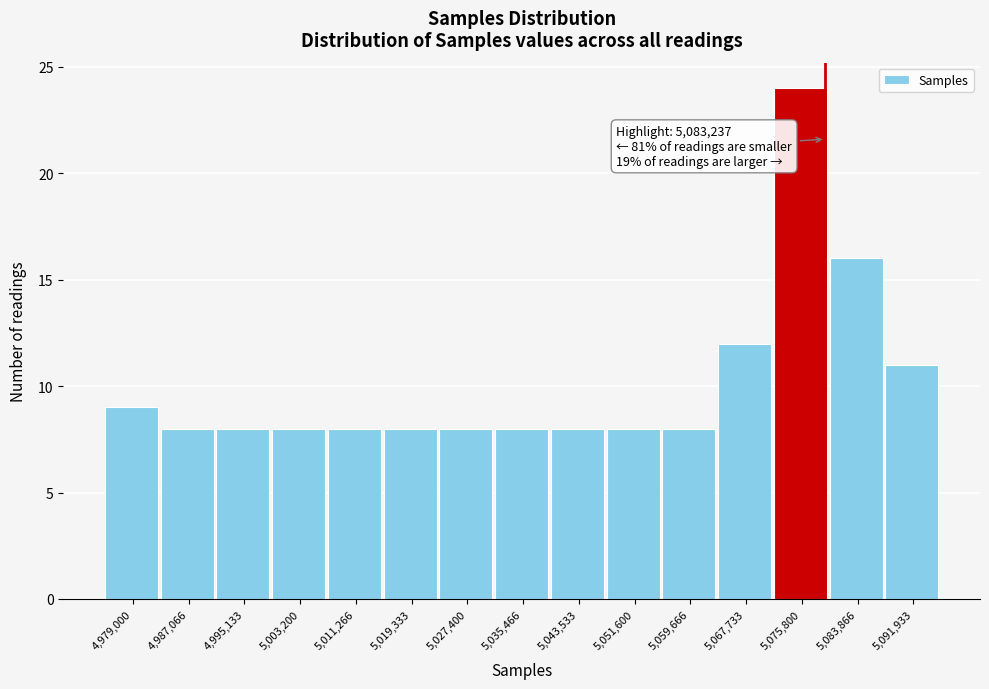

Reading left to right, what are all the values shown in this chart?

9	8	8	8	8	8	8	8	8	8	8	12	24	16	11